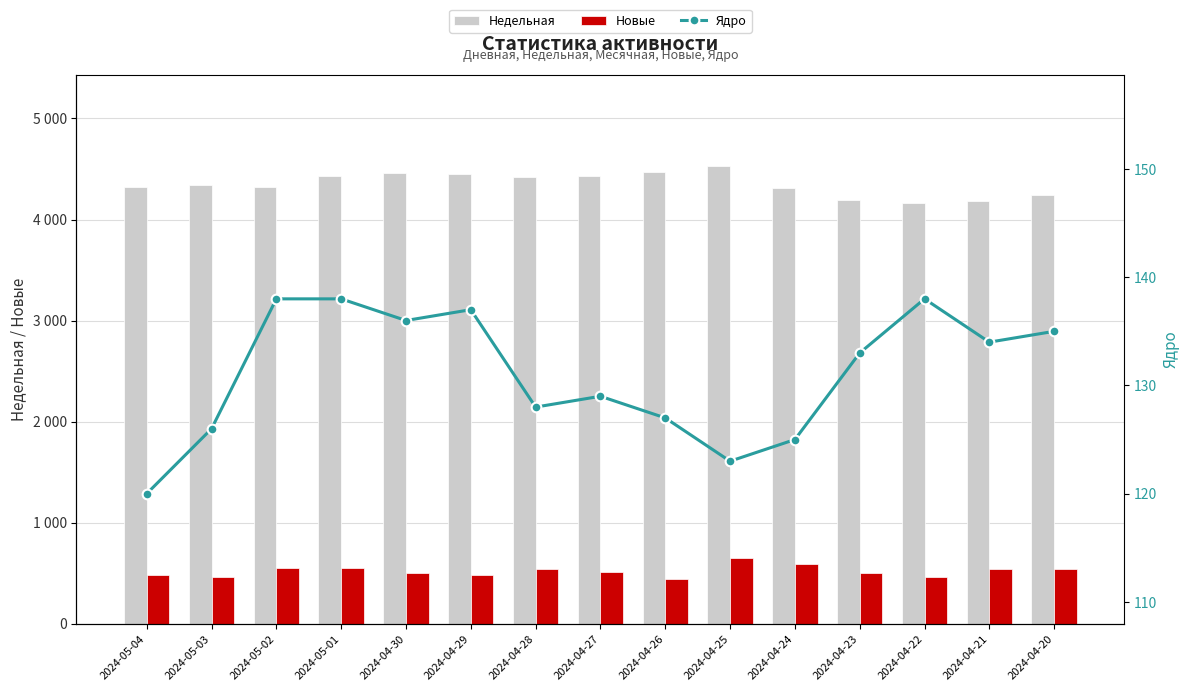

How many values in the Новые series are below 511?

7